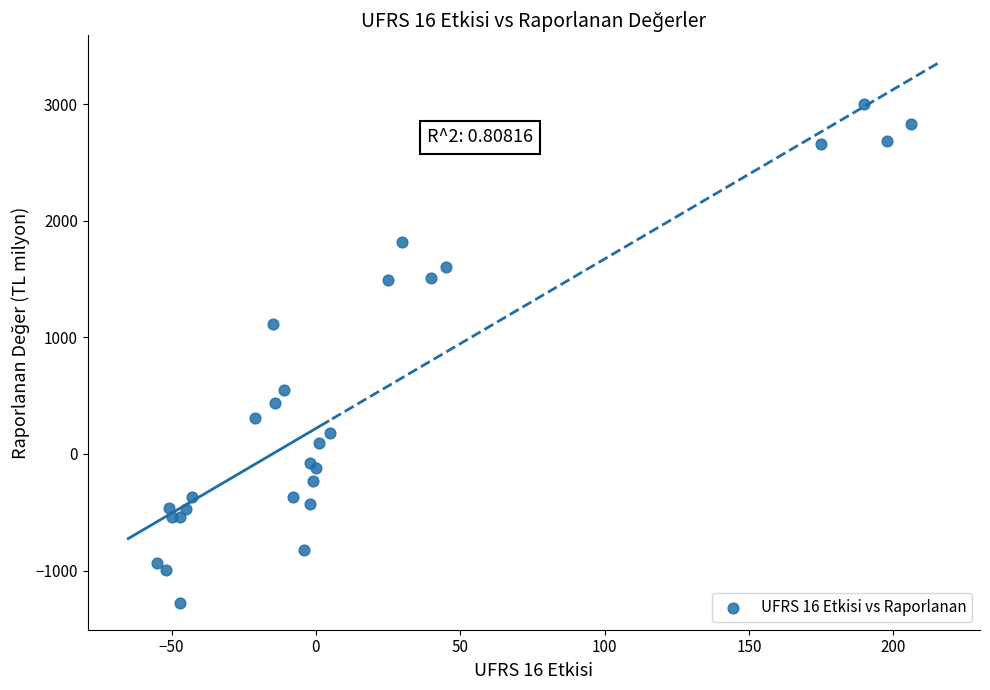

What Y value in the scatter plot is closest to 864?

1117